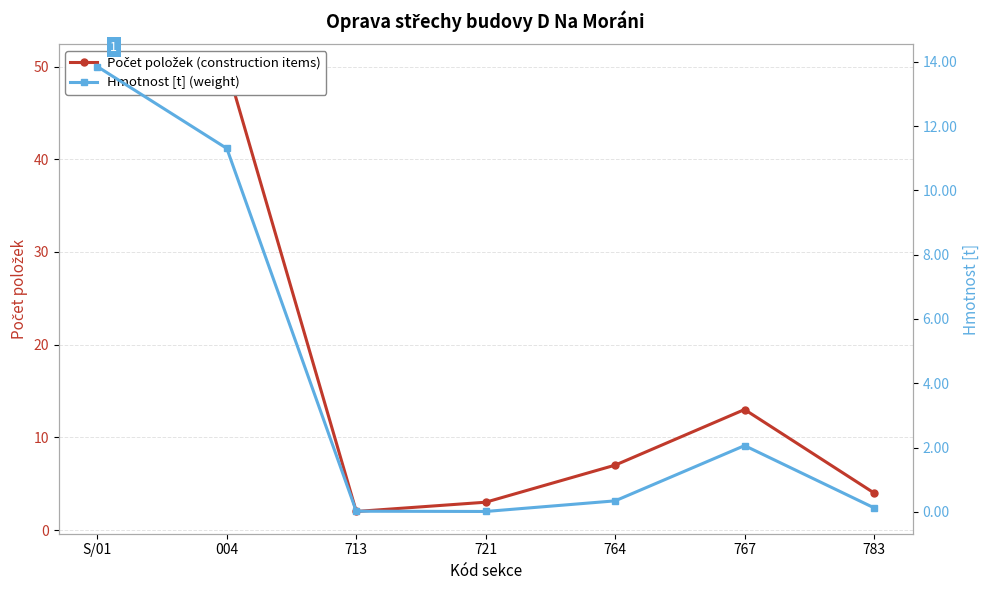

What is the difference between the Počet položek (construction items) values at S/01 and 721?

47.0